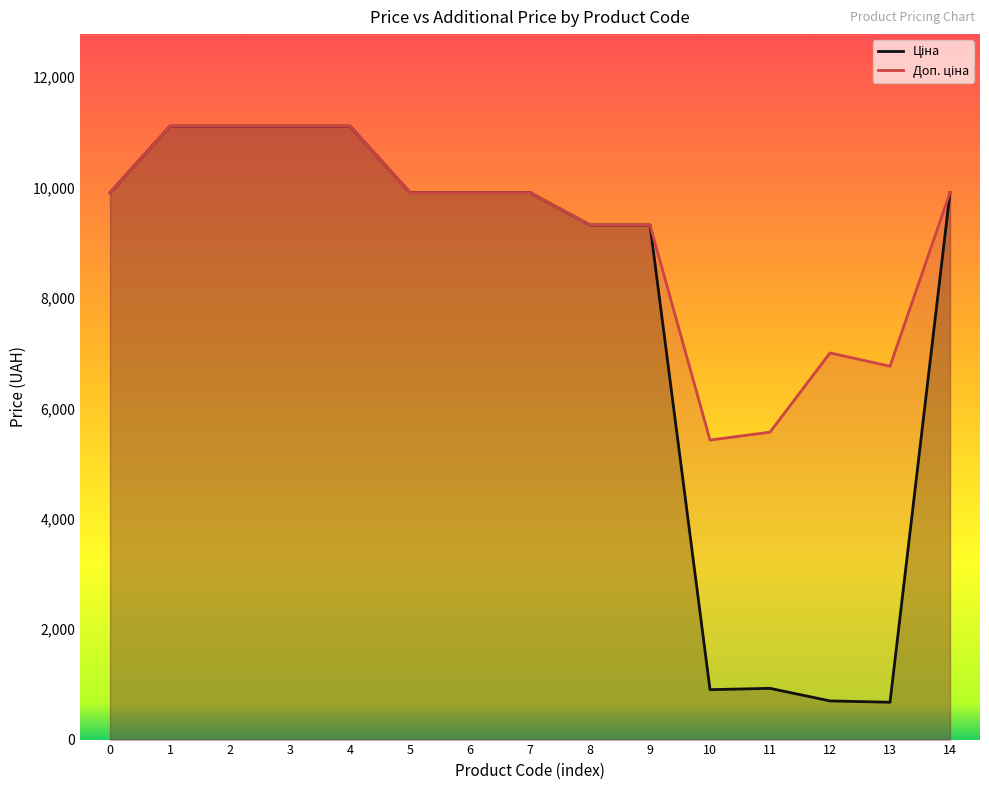

True or false: Ціна has more than 1 points higher than both neighbors.

False